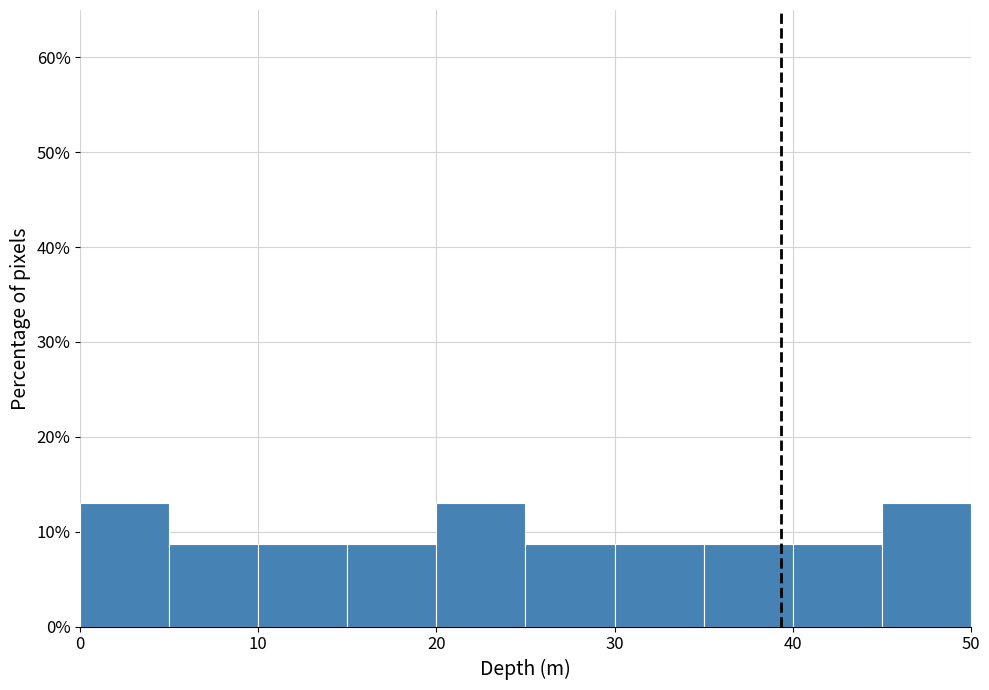

Reading left to right, list every bar in this chart as the range it spans on the x-axis followed by its height. The values are not printed on the chart, so give them approximately, as read against the axis.

0 to 5: 13
5 to 10: 9
10 to 15: 9
15 to 20: 9
20 to 25: 13
25 to 30: 9
30 to 35: 9
35 to 40: 9
40 to 45: 9
45 to 50: 13